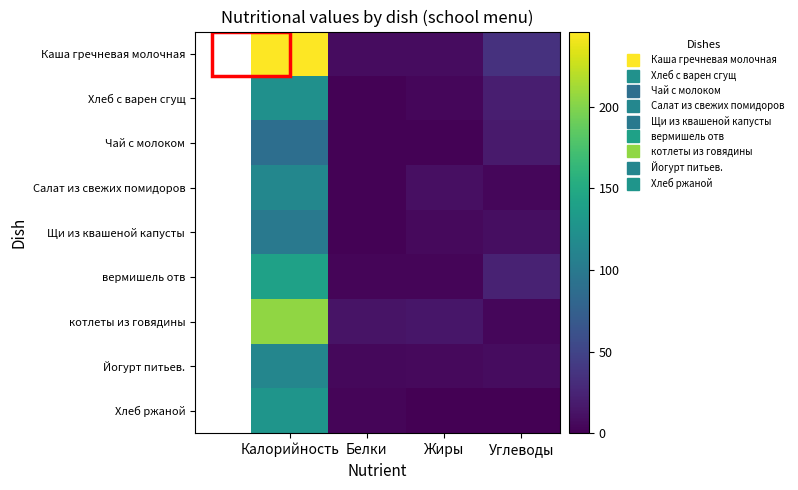

What is the total value across all series at Калорийность?

1258.4